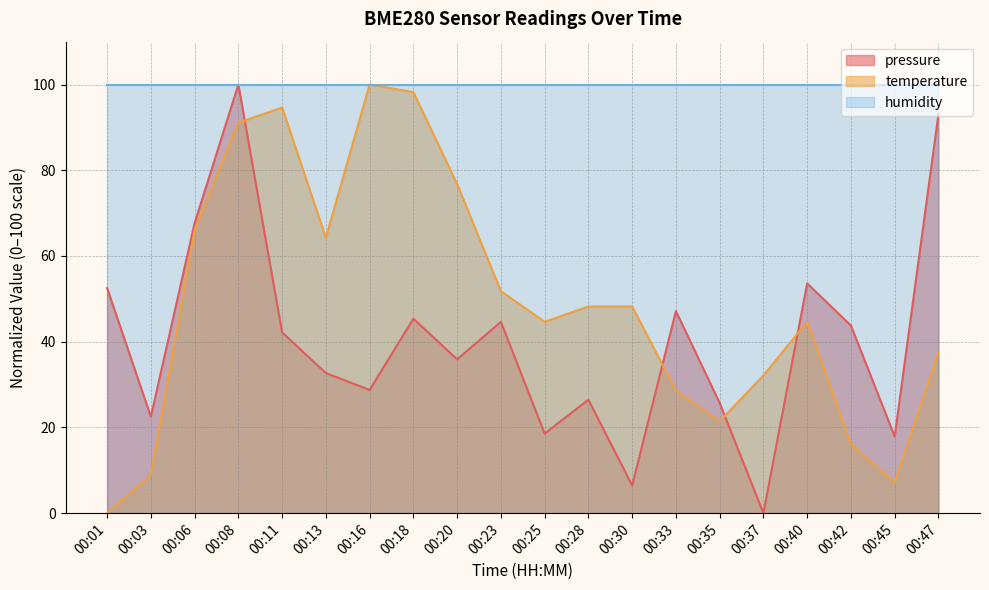

How many values in the temperature series exceed 48?

10